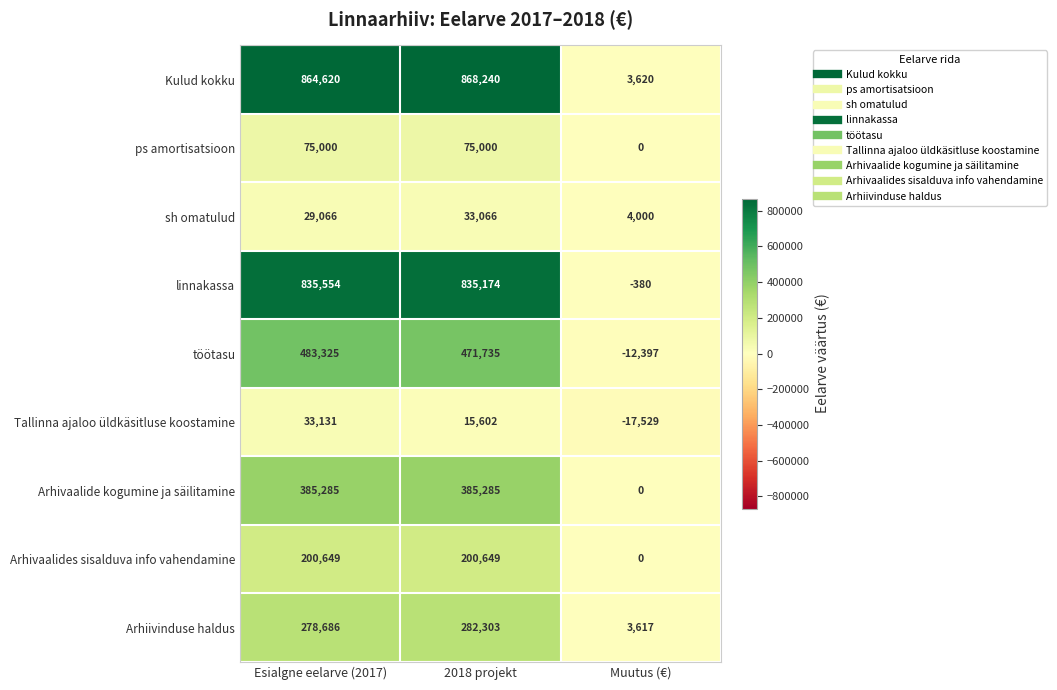

What is the total value across all series at Muutus (€)?

-19069